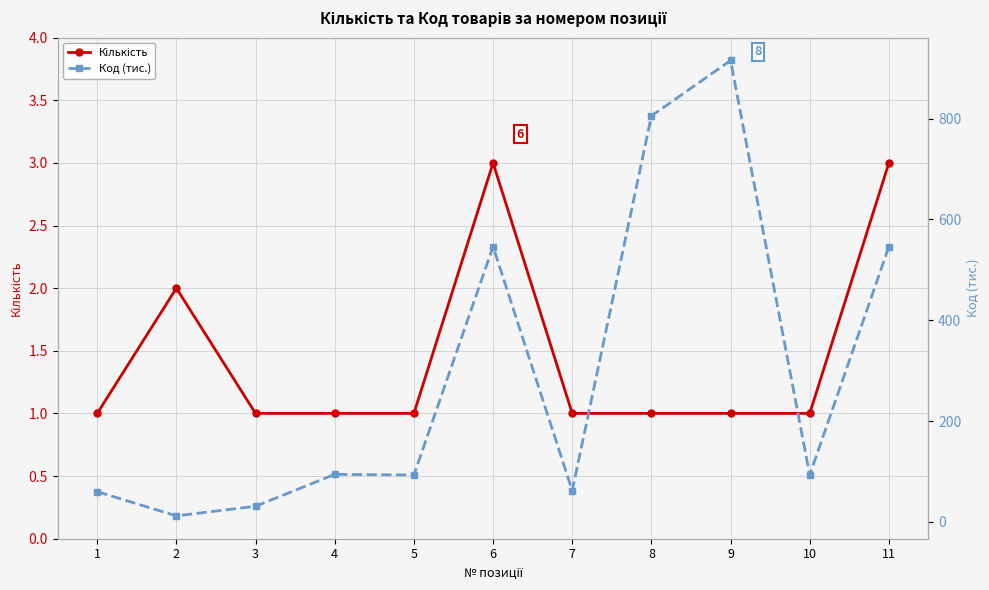

What is the value of the Кількість point at the 7th from the left?

1.0